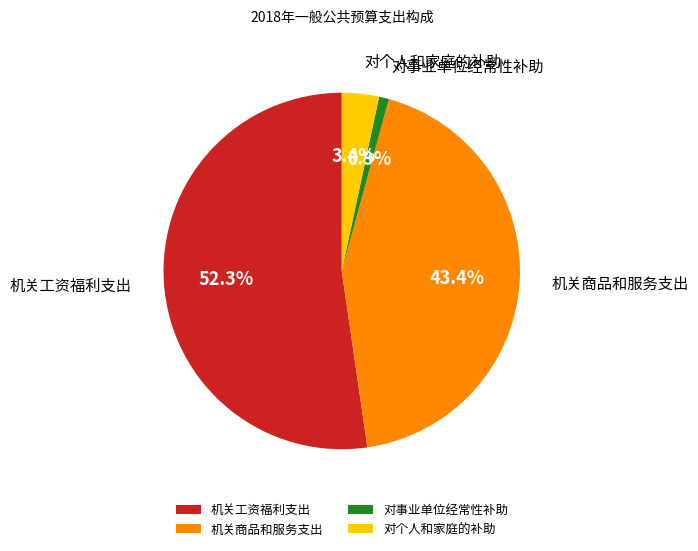

Is it true that 机关商品和服务支出 is 43% of the pie?

True